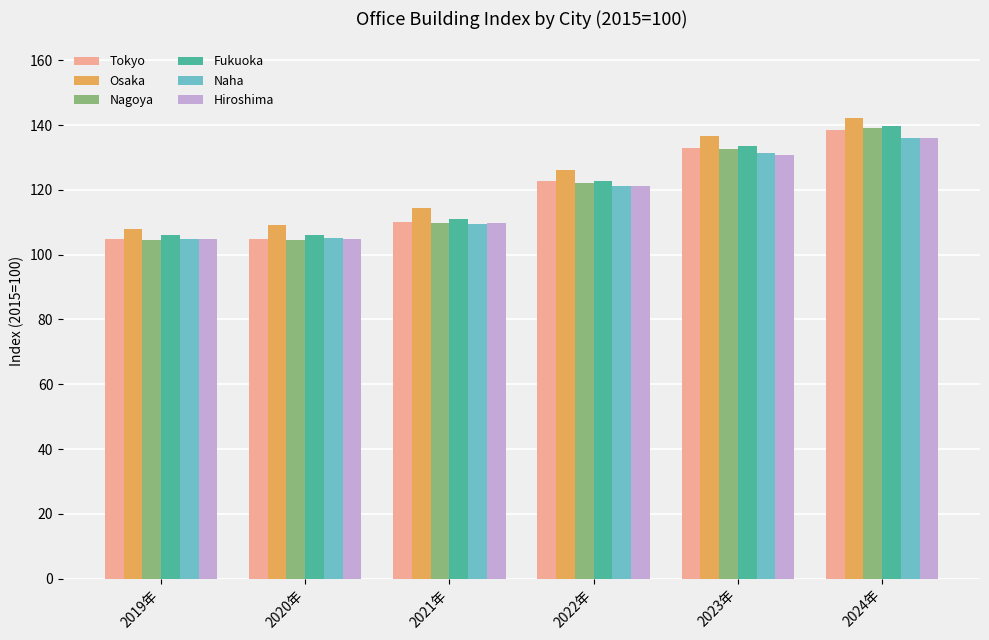

What is the average value of the Osaka series?

122.7